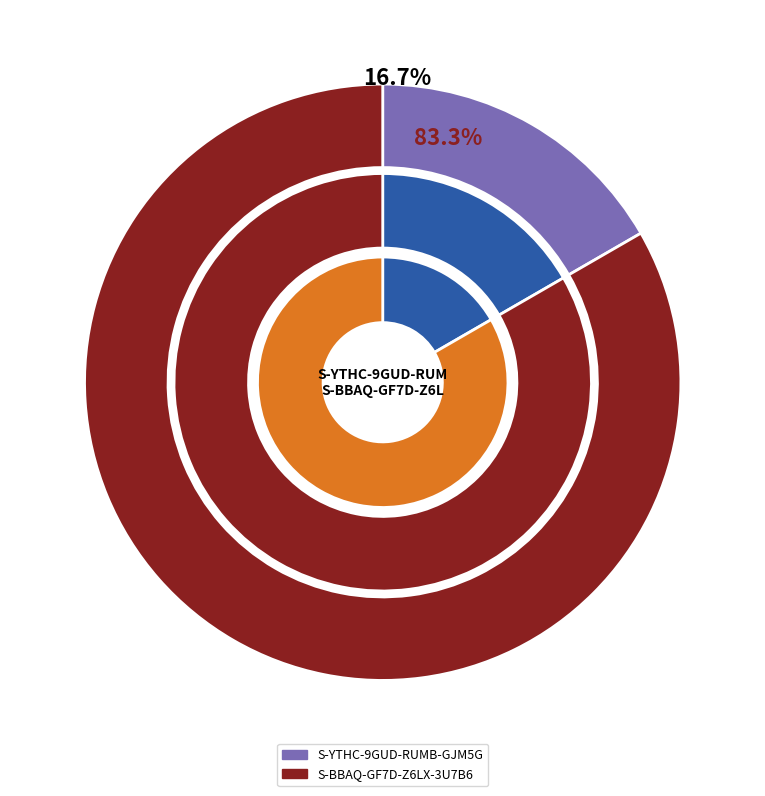

How much of the chart is everything except S-YTHC-9GUD-RUMB-GJM5G?

83.3%